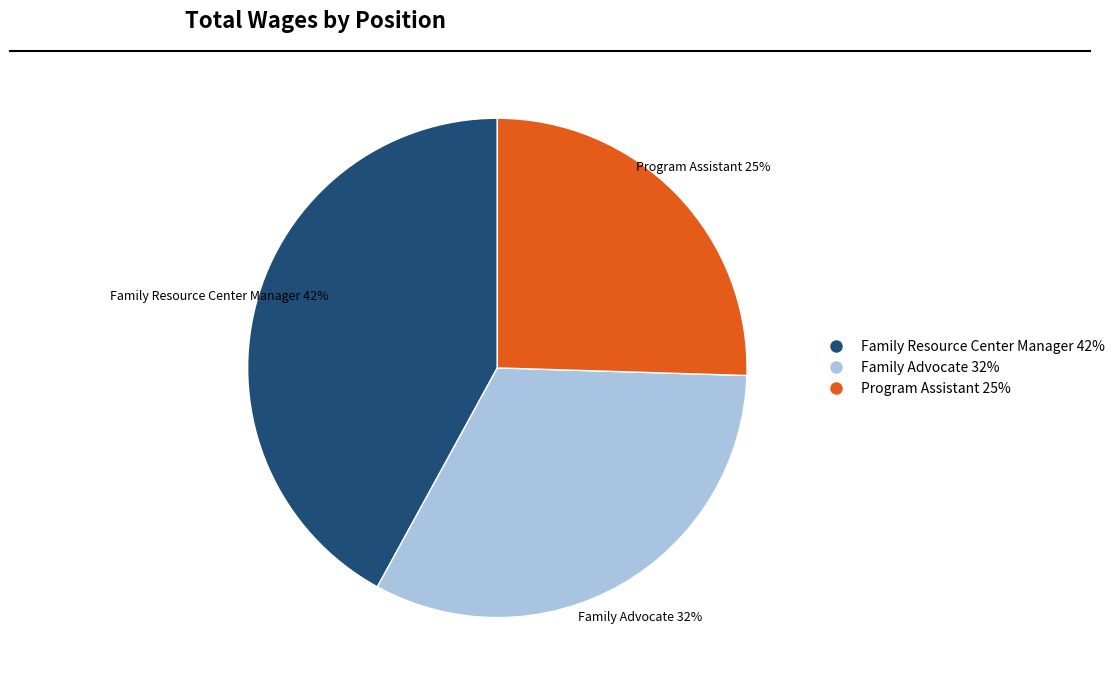

Is the sum of Family Advocate and Program Assistant greater than half?

Yes